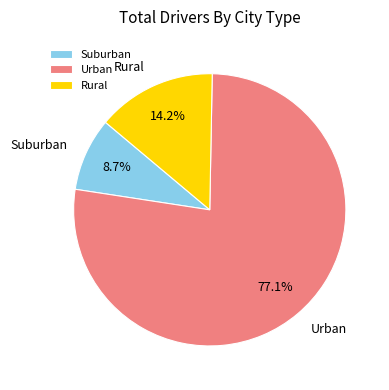

Which slice represents more than half of the pie?

Urban